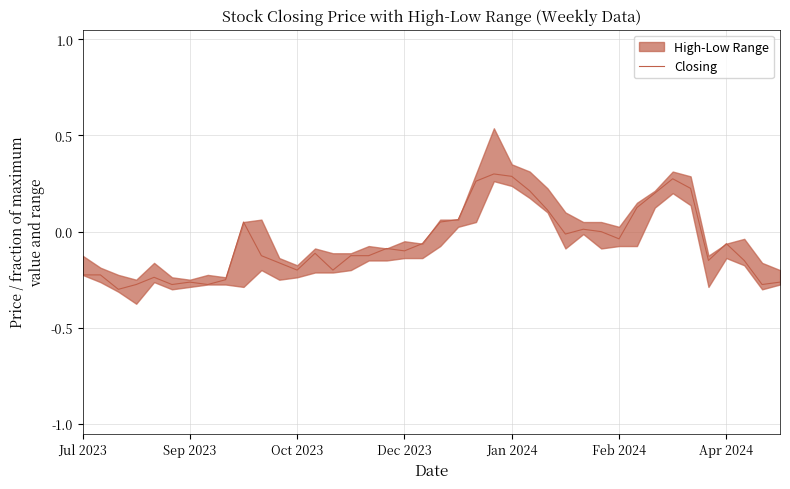

What is the sum of the values at 14 and 11?

-0.4